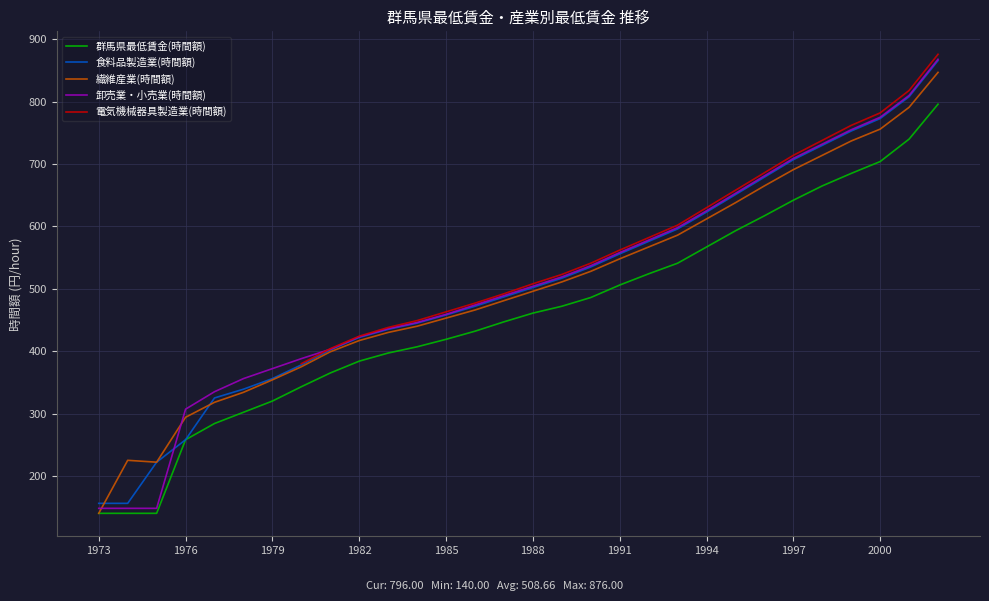

How many lines are shown in the chart?

5